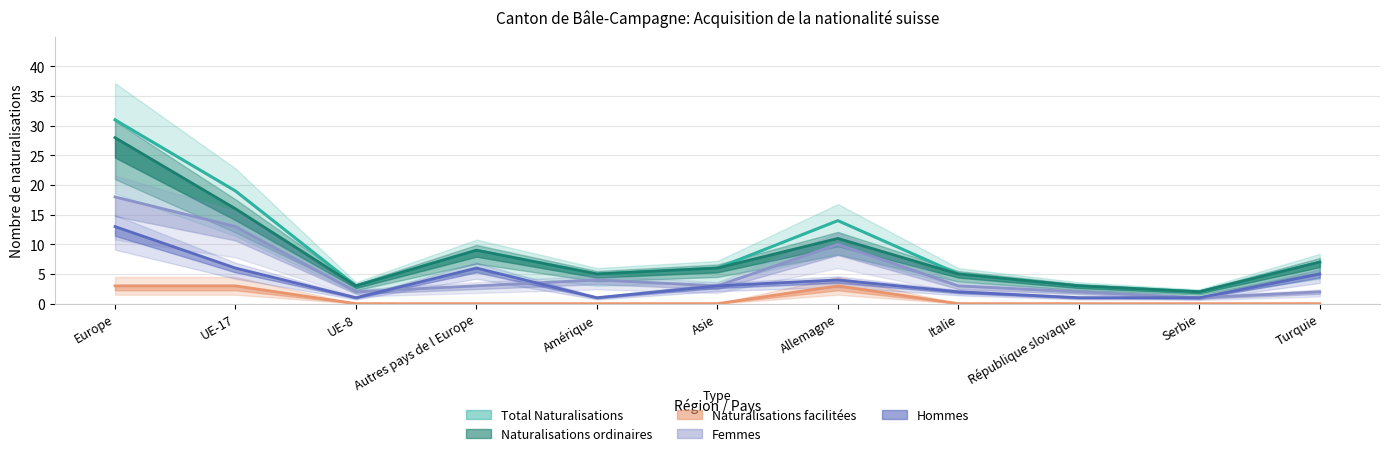

How many values in the Total Naturalisations series are below 6?

5